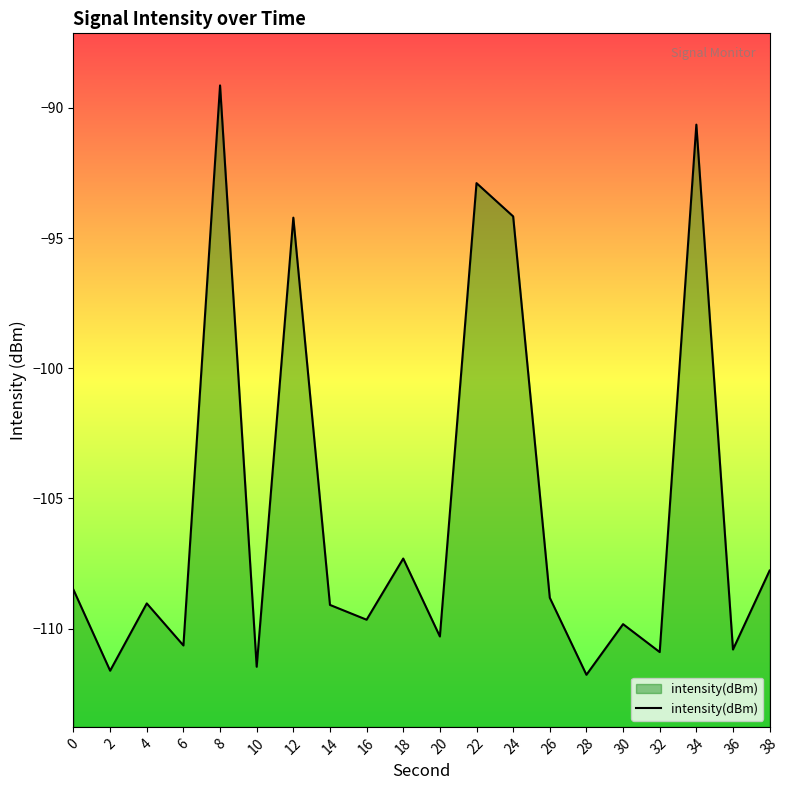

What is the sum of the values at 36 and 6?

-221.4